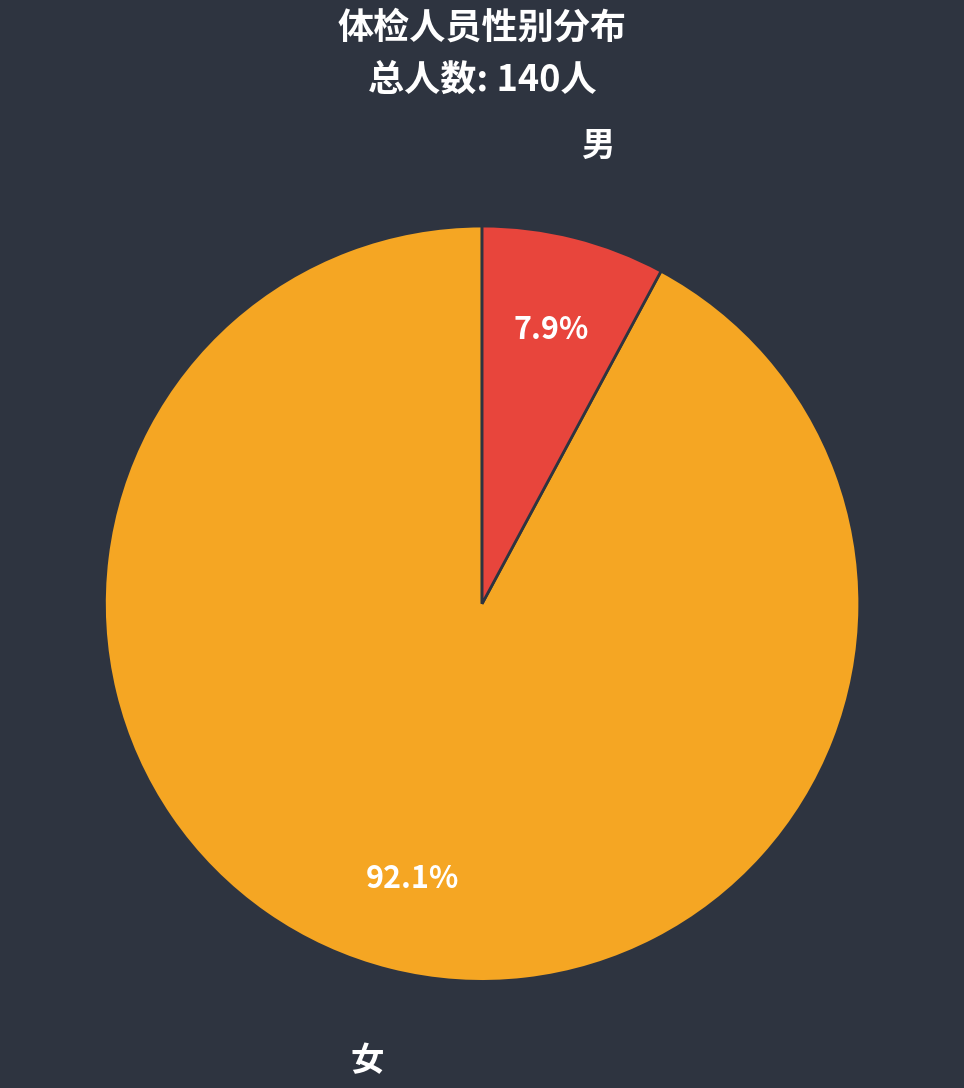

To the nearest percent, what is the difference between the 女 and 男 slice percentages?

84%